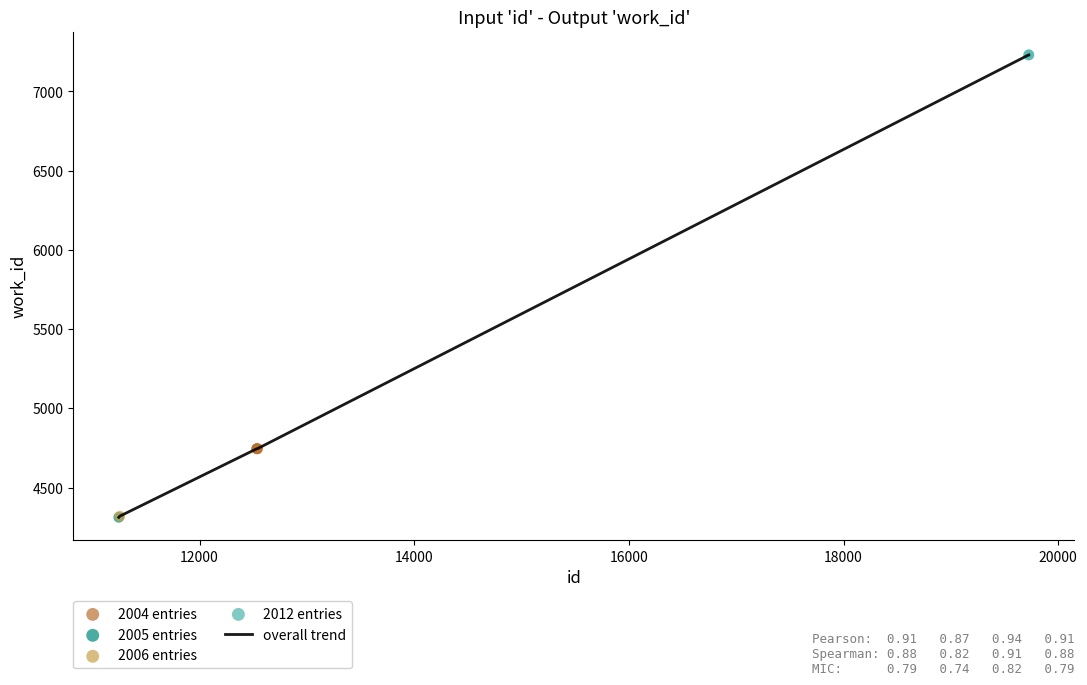

What is the smallest value displayed?

4312